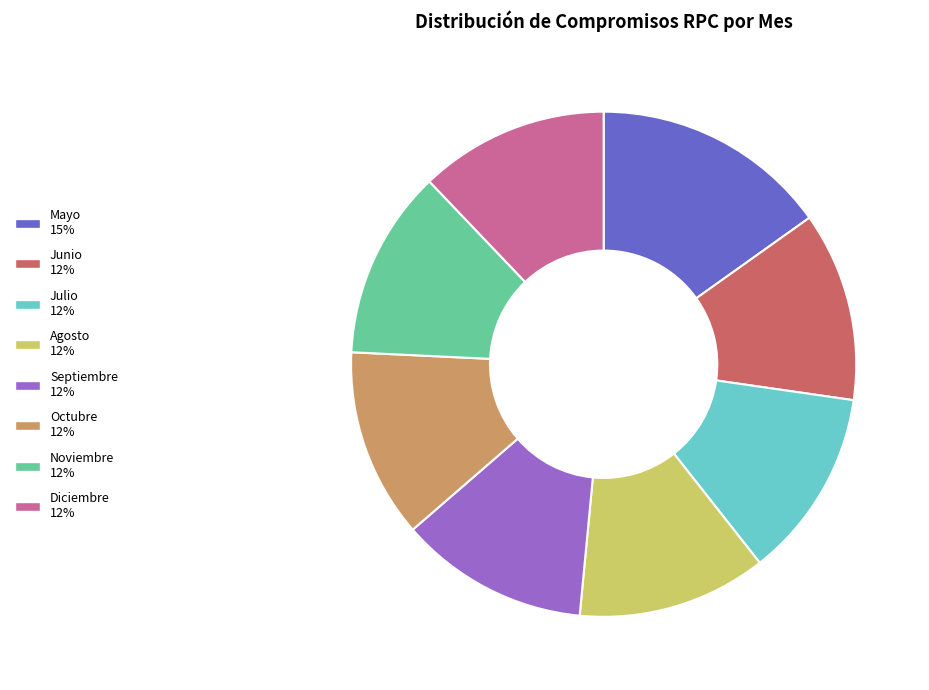

What is the ratio of the value at Diciembre 12% to the value at Mayo 15%?

0.8